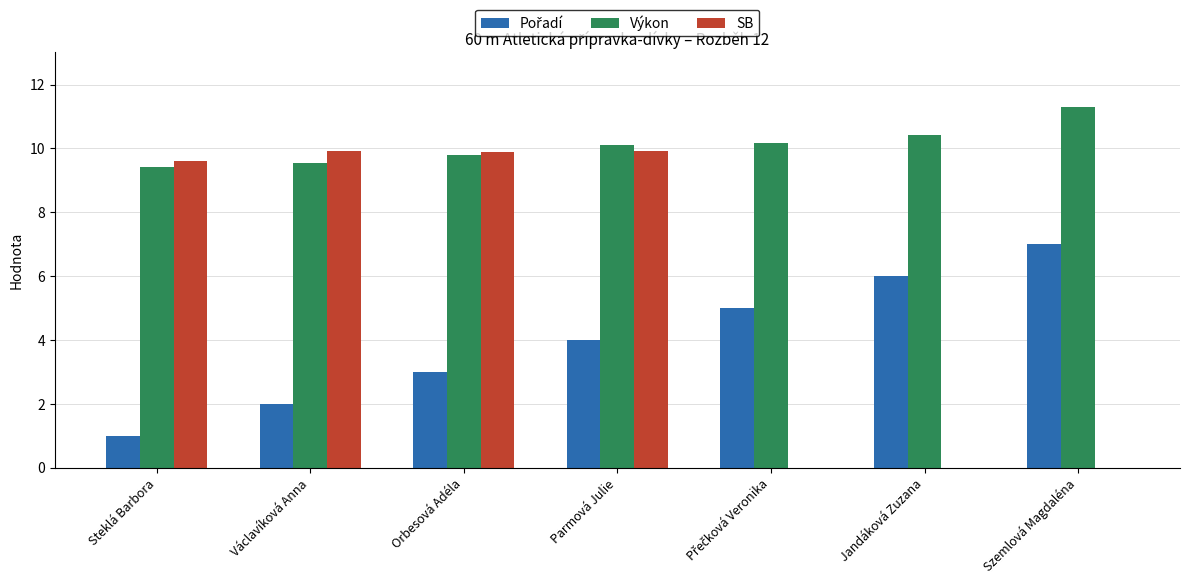

The value of Výkon at Jandáková Zuzana is 15.2. True or false?

False